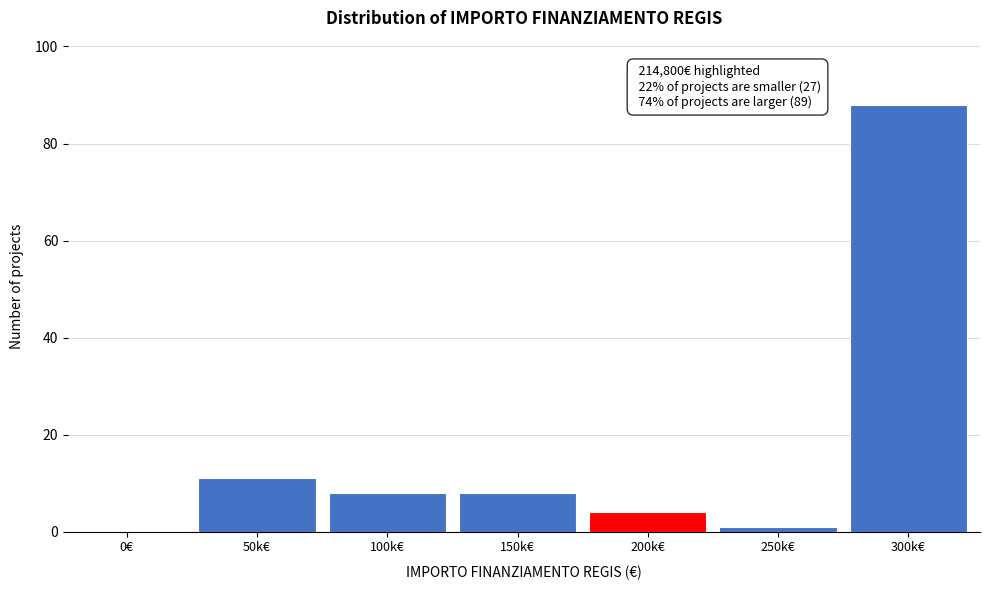

Reading right to left, list all the values displayed in this chart.

300k€=88	250k€=1	200k€=4	150k€=8	100k€=8	50k€=11	0€=0